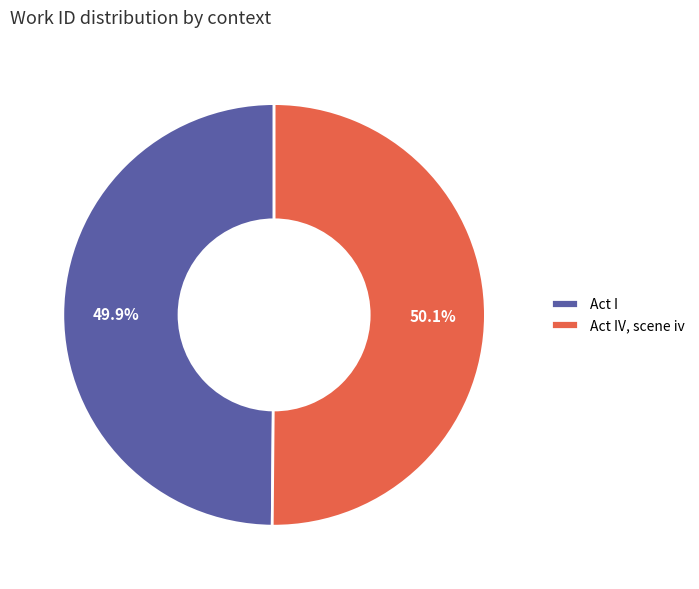

What is the ratio of the value at Act I to the value at Act IV, scene iv?

1.0